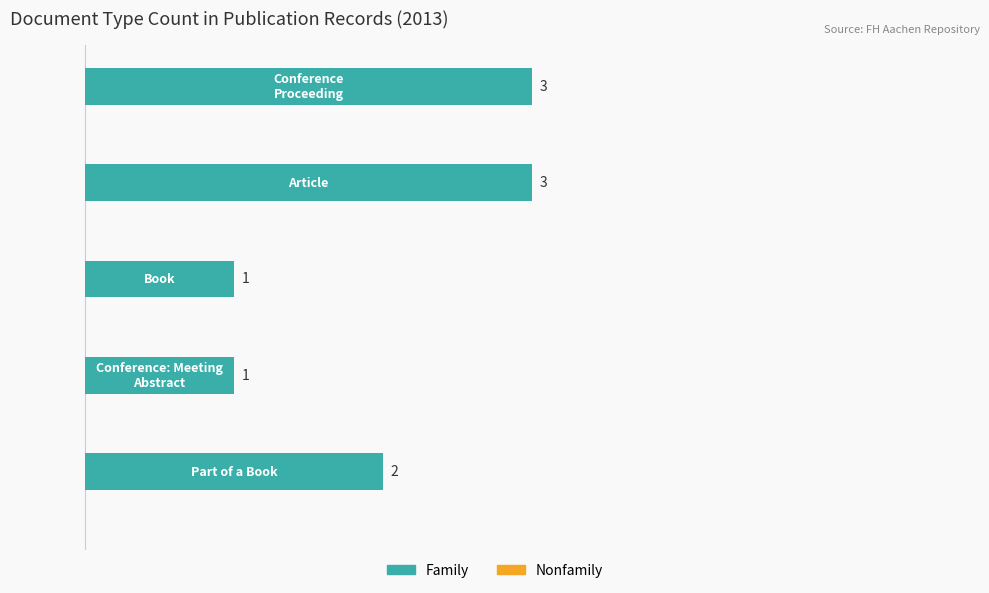

Count the values in the range 1 to 3.

5